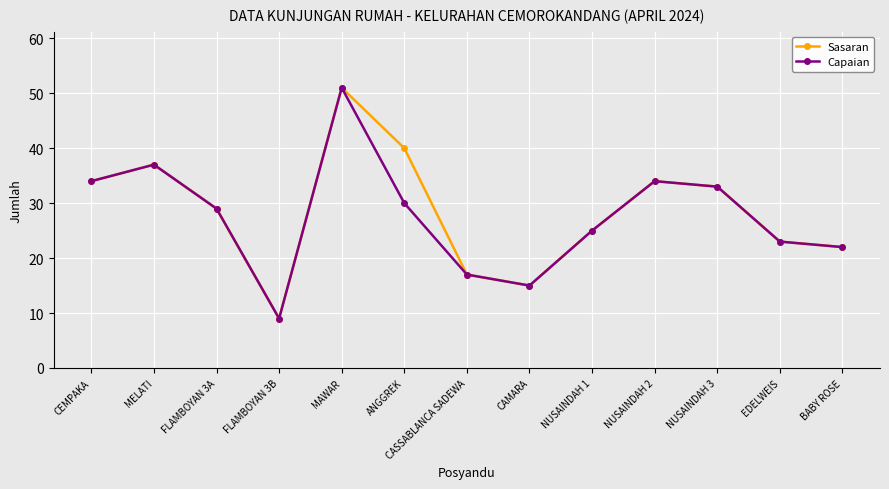

Reading left to right, list all the values displayed in this chart.

Sasaran: 34	37	29	9	51	40	17	15	25	34	33	23	22
Capaian: 34	37	29	9	51	30	17	15	25	34	33	23	22